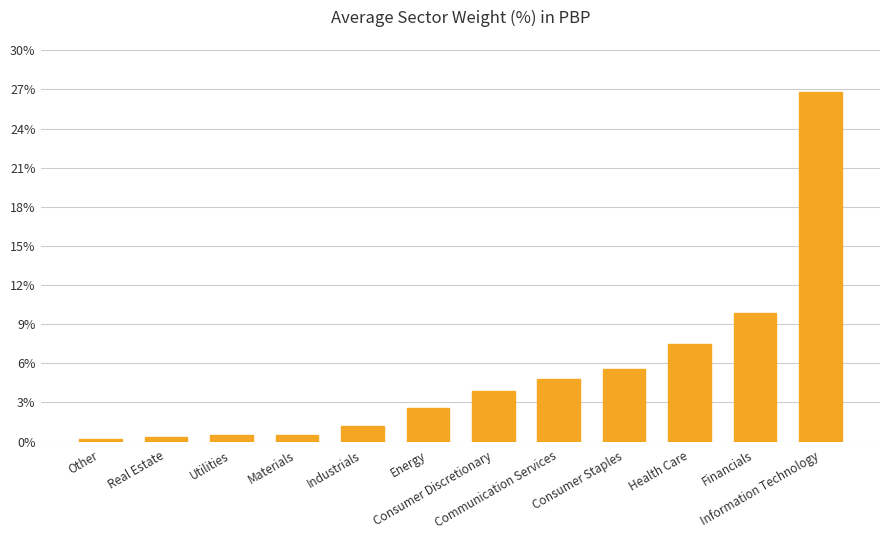

What is the label of the 1st bar from the right?

Information Technology